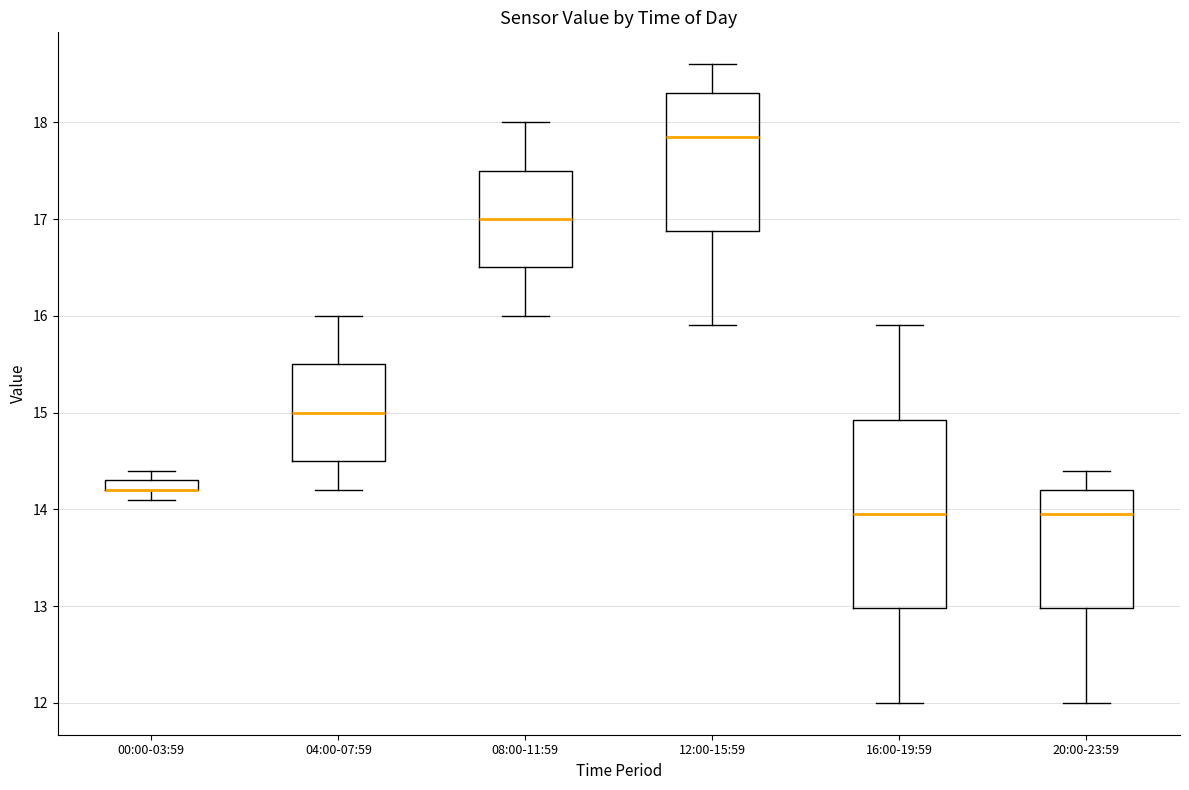

Comparing the boxes themselves (not the whiskers), which one is the tallest?

16:00-19:59